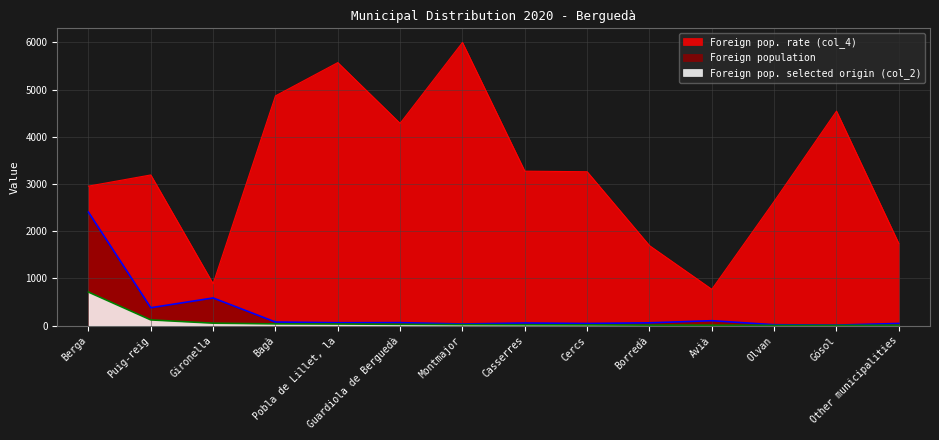

Between Gósol and Other municipalities, which series saw the biggest shift?

Foreign pop. rate (col_4)